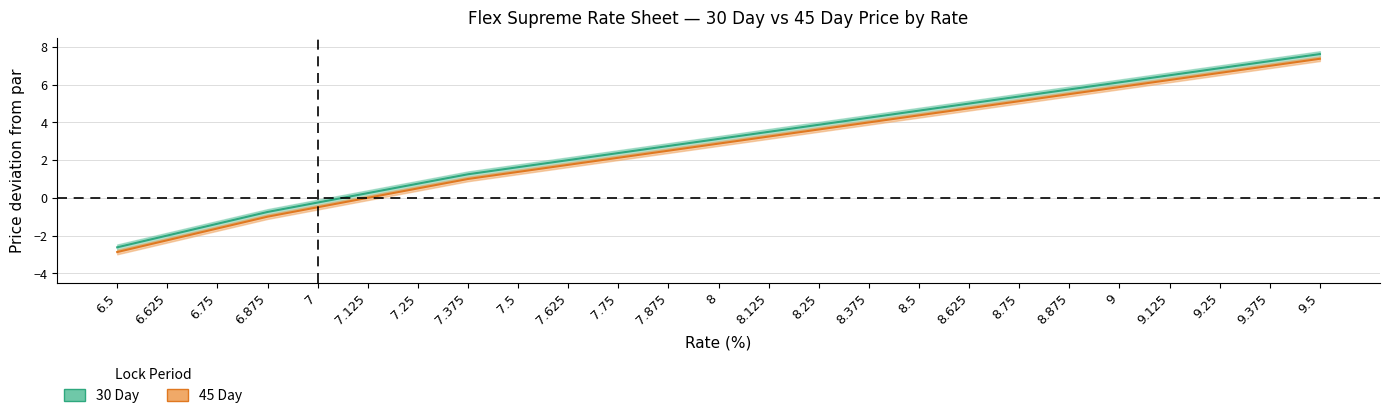

Which series has the largest total across all categories?

30 Day